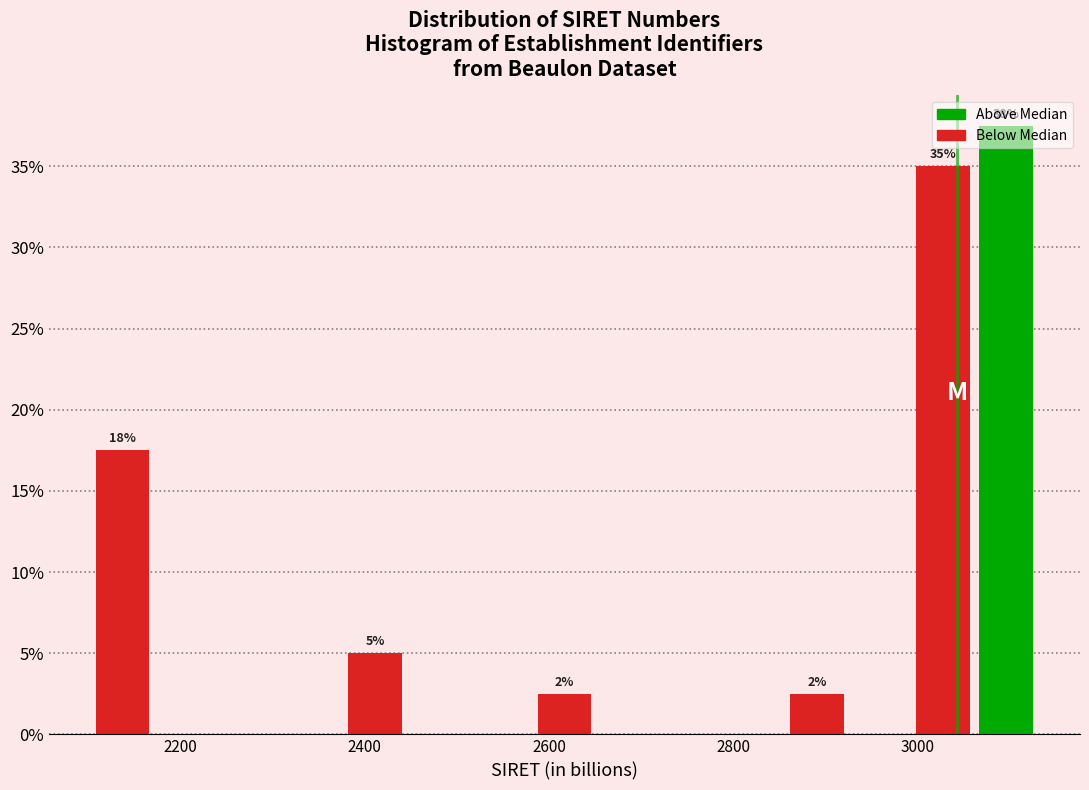

Read against the x-axis, roughly where is the centre of the tallest bar?

3100